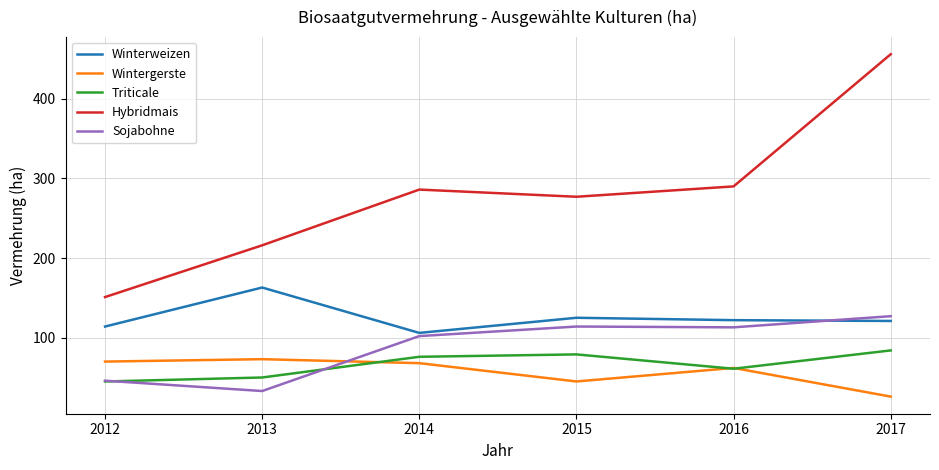

What is the difference between the highest and lowest values at 2016?

229